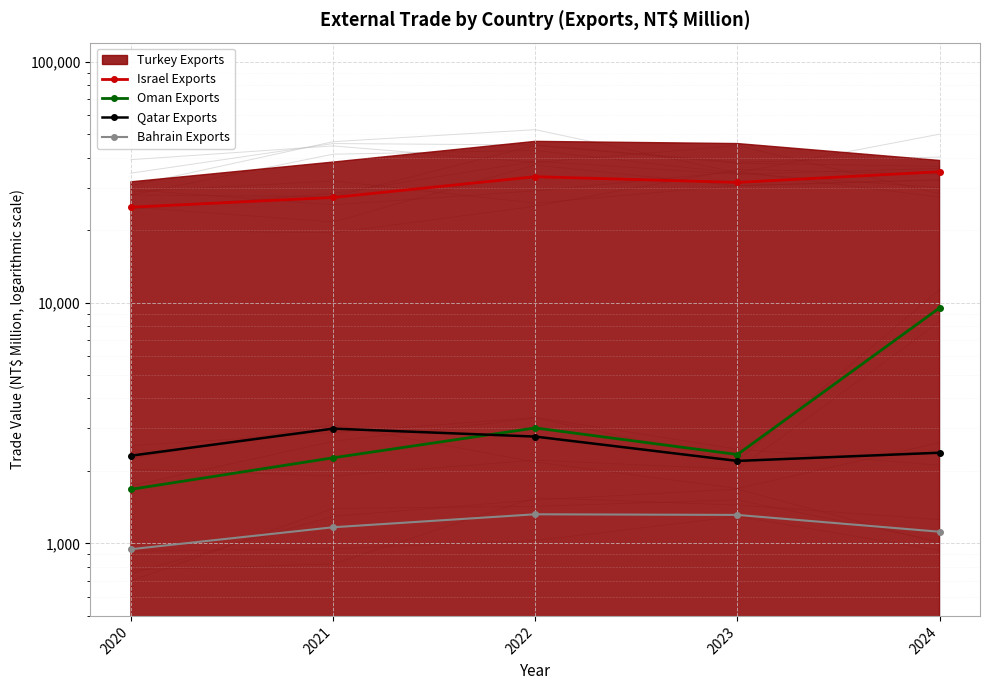

What is the sum of all Oman Exports values?

18803